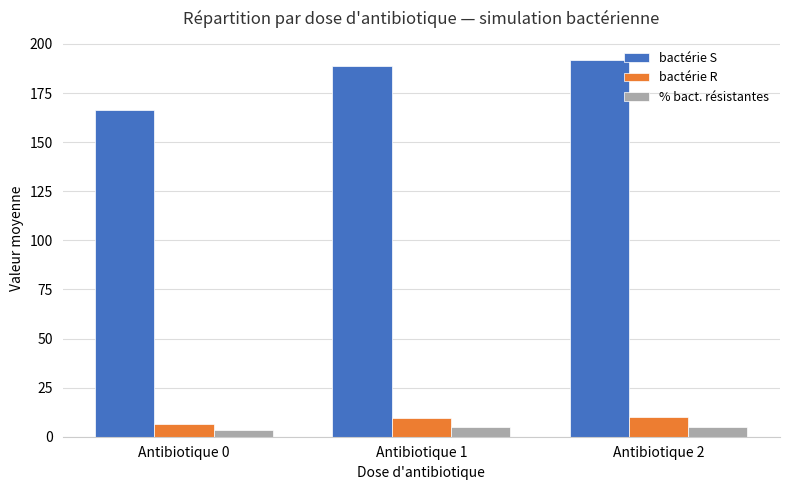

Which category has the highest value across all series?

Antibiotique 2